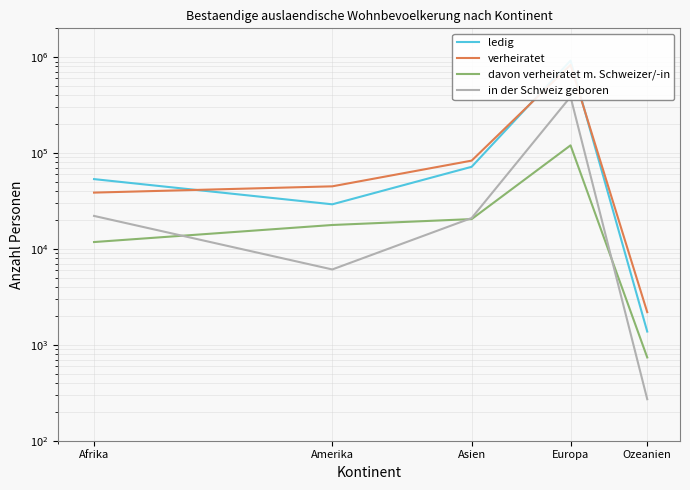

Is it true that verheiratet equals 38705 at Afrika?

True